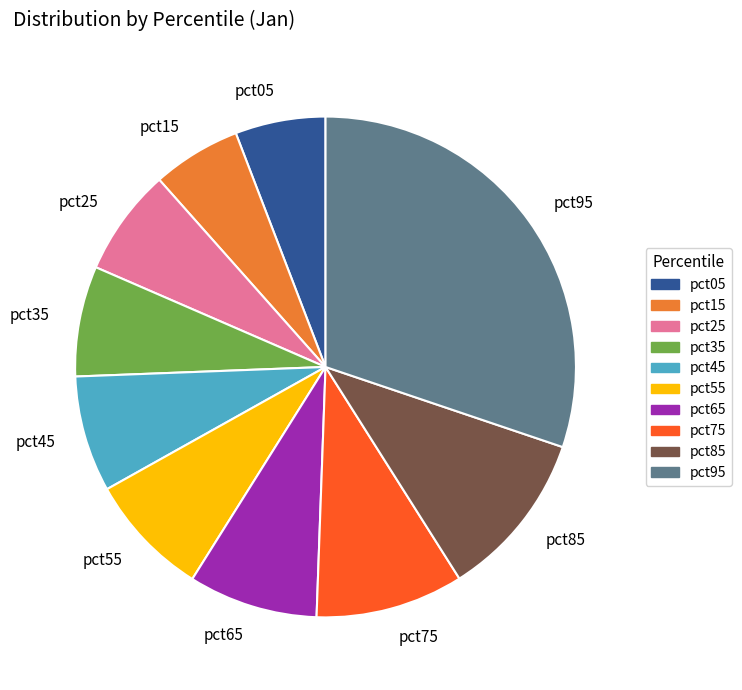

Which slice is the largest?

pct95